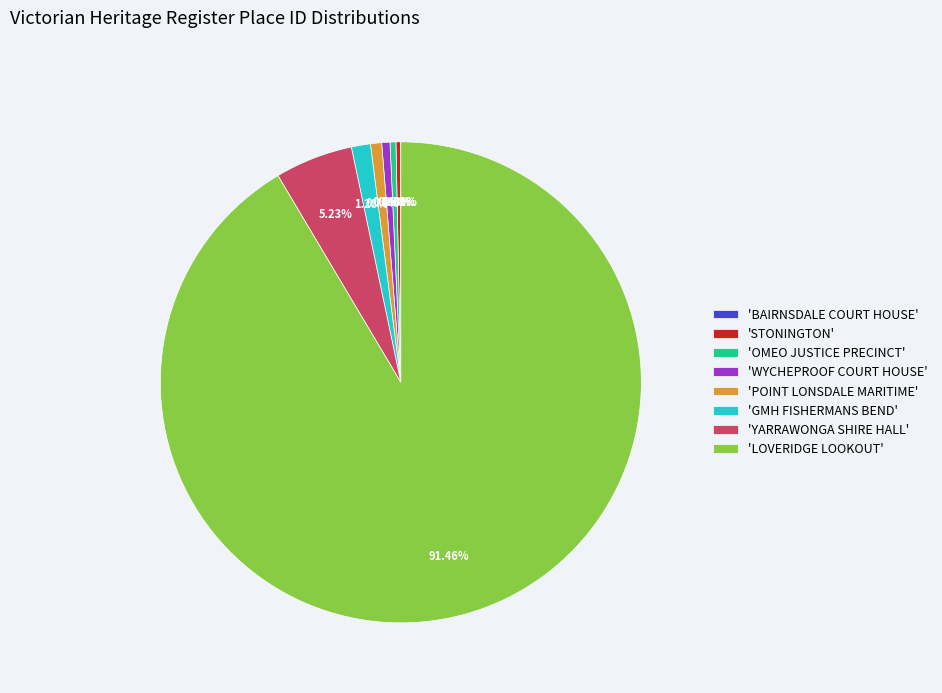

Between 'LOVERIDGE LOOKOUT' and 'POINT LONSDALE MARITIME', which is larger?

'LOVERIDGE LOOKOUT'